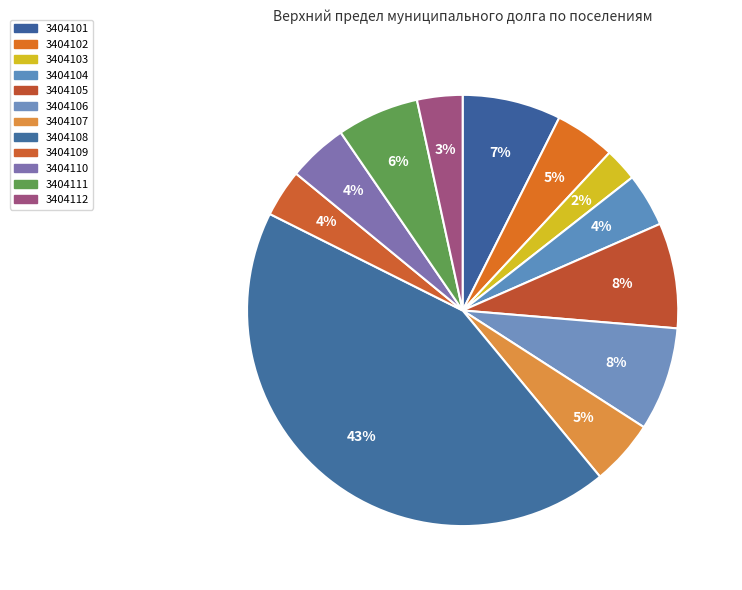

How many segments does this pie chart have?

12